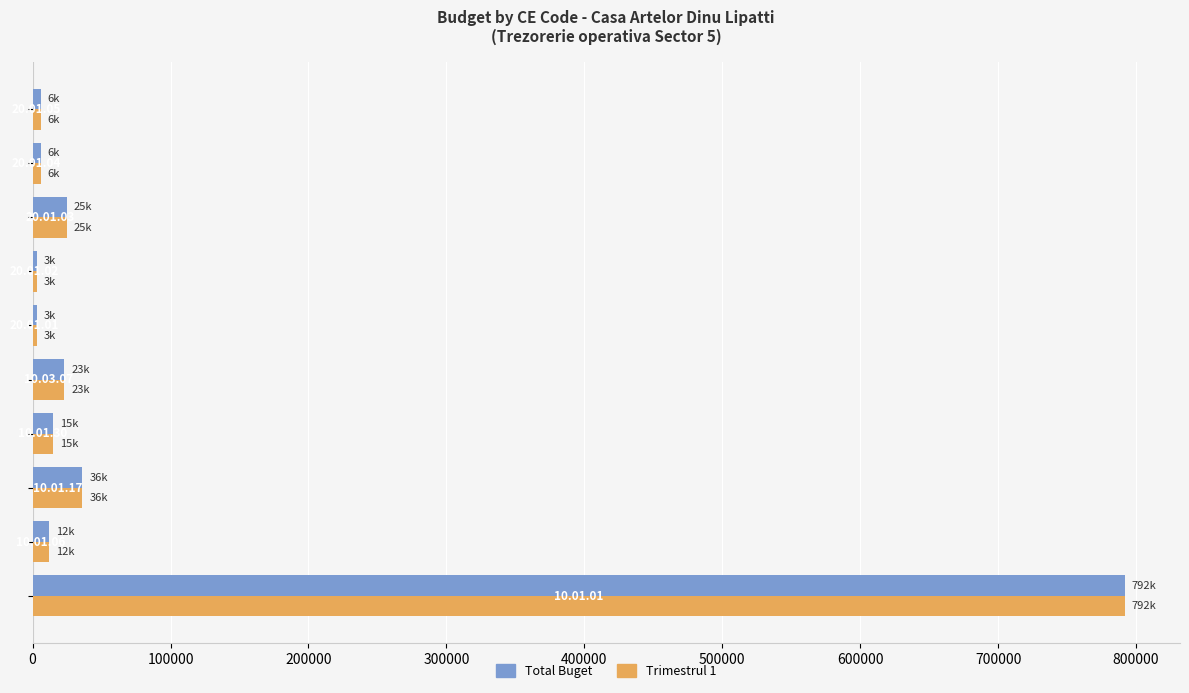

What is the average value of the Trimestrul 1 series?

92100